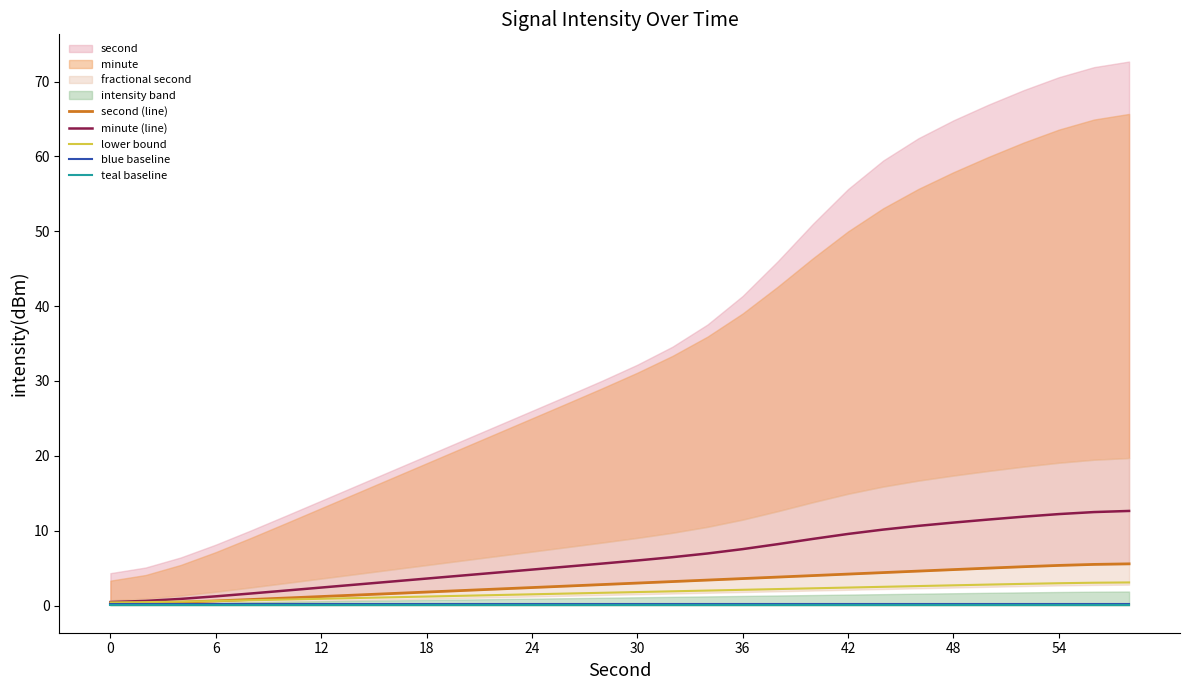

Is it true that teal baseline equals 0.1 at 30?

True